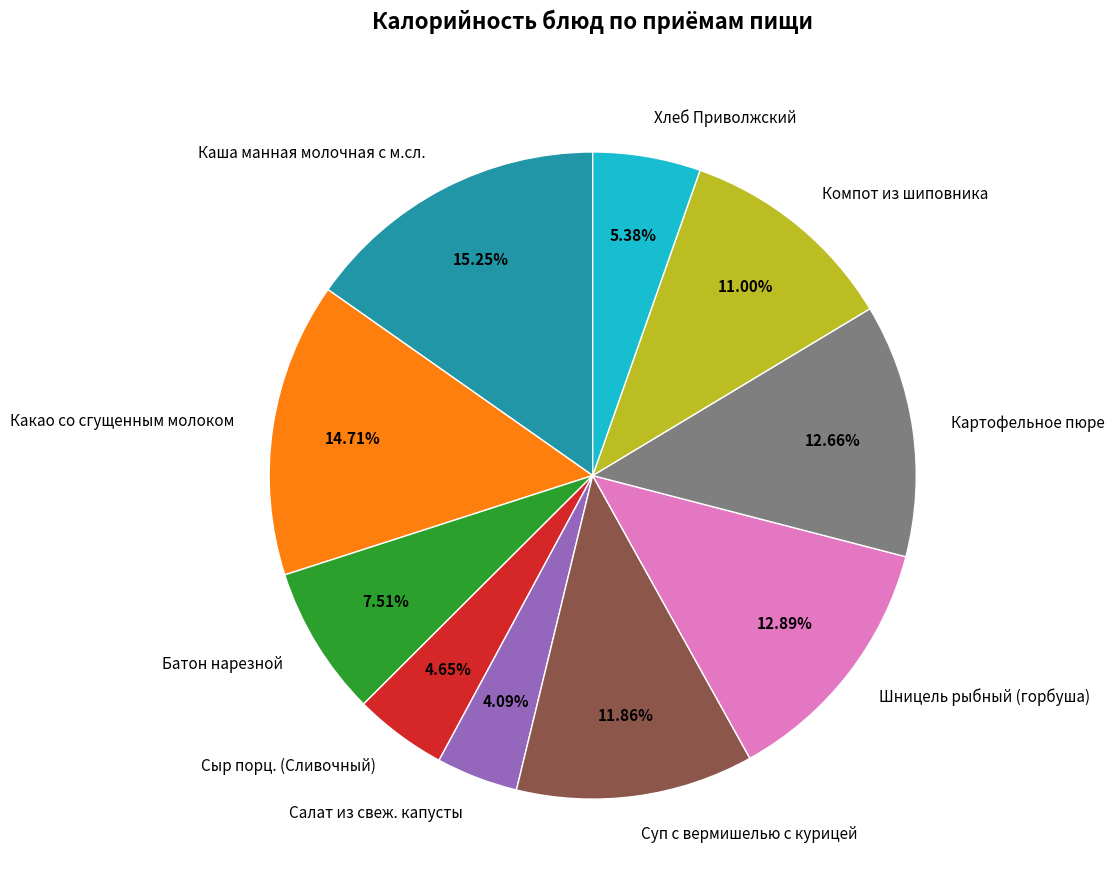

Is the sum of Шницель рыбный (горбуша) and Суп с вермишелью с курицей greater than half?

No